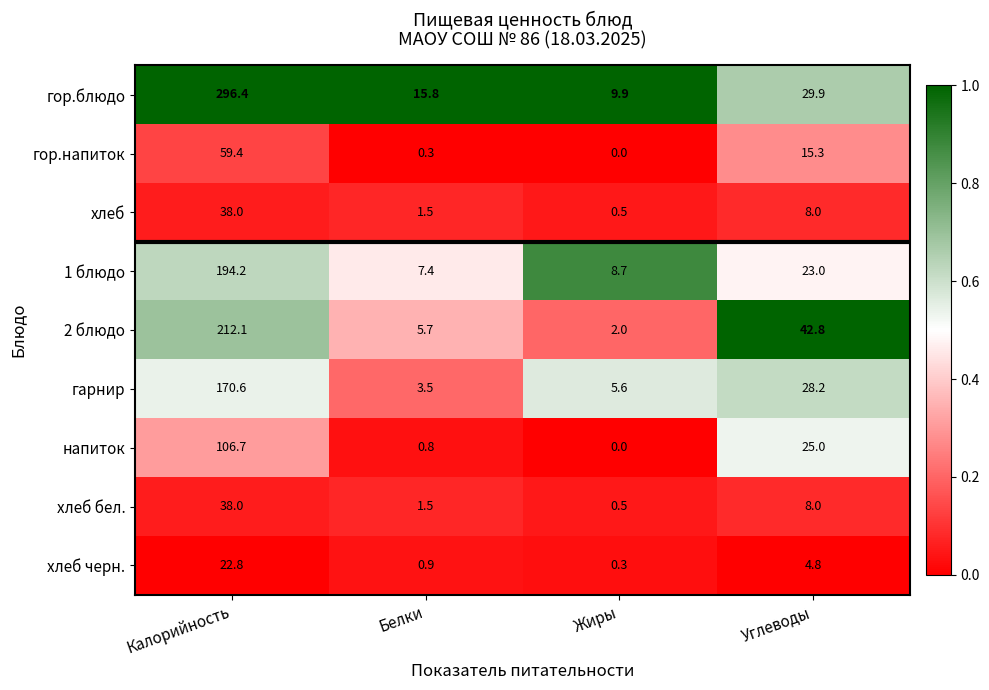

What is the total value across all series at Углеводы?

185.0